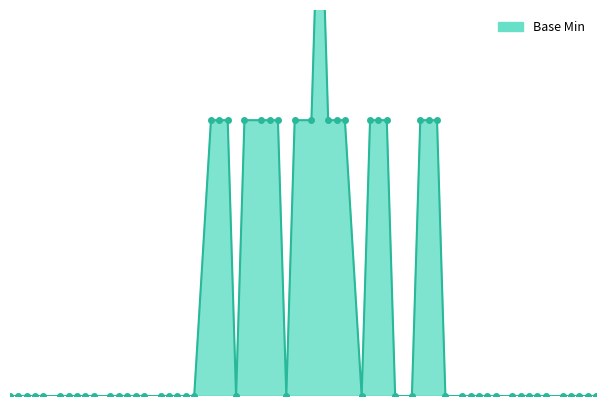

Between Identifier.system and Identifier.id, which is larger?

Identifier.system